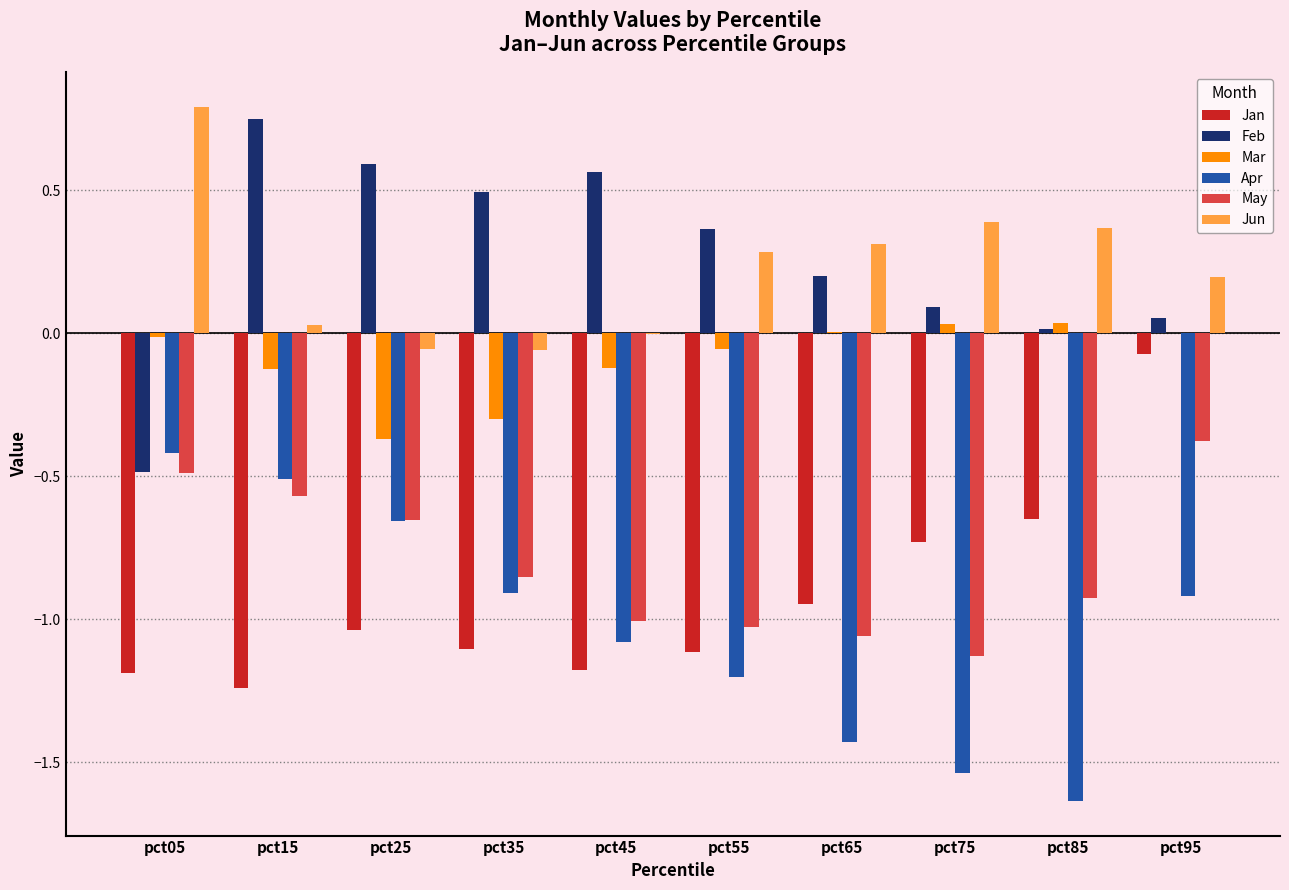

Is it true that May equals -1.0 at pct55?

True